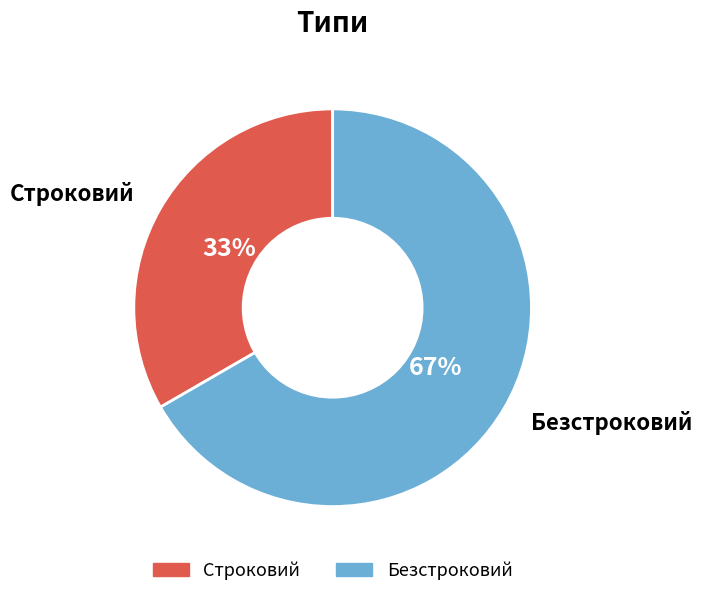

Which has a higher value, Строковий or Безстроковий?

Безстроковий